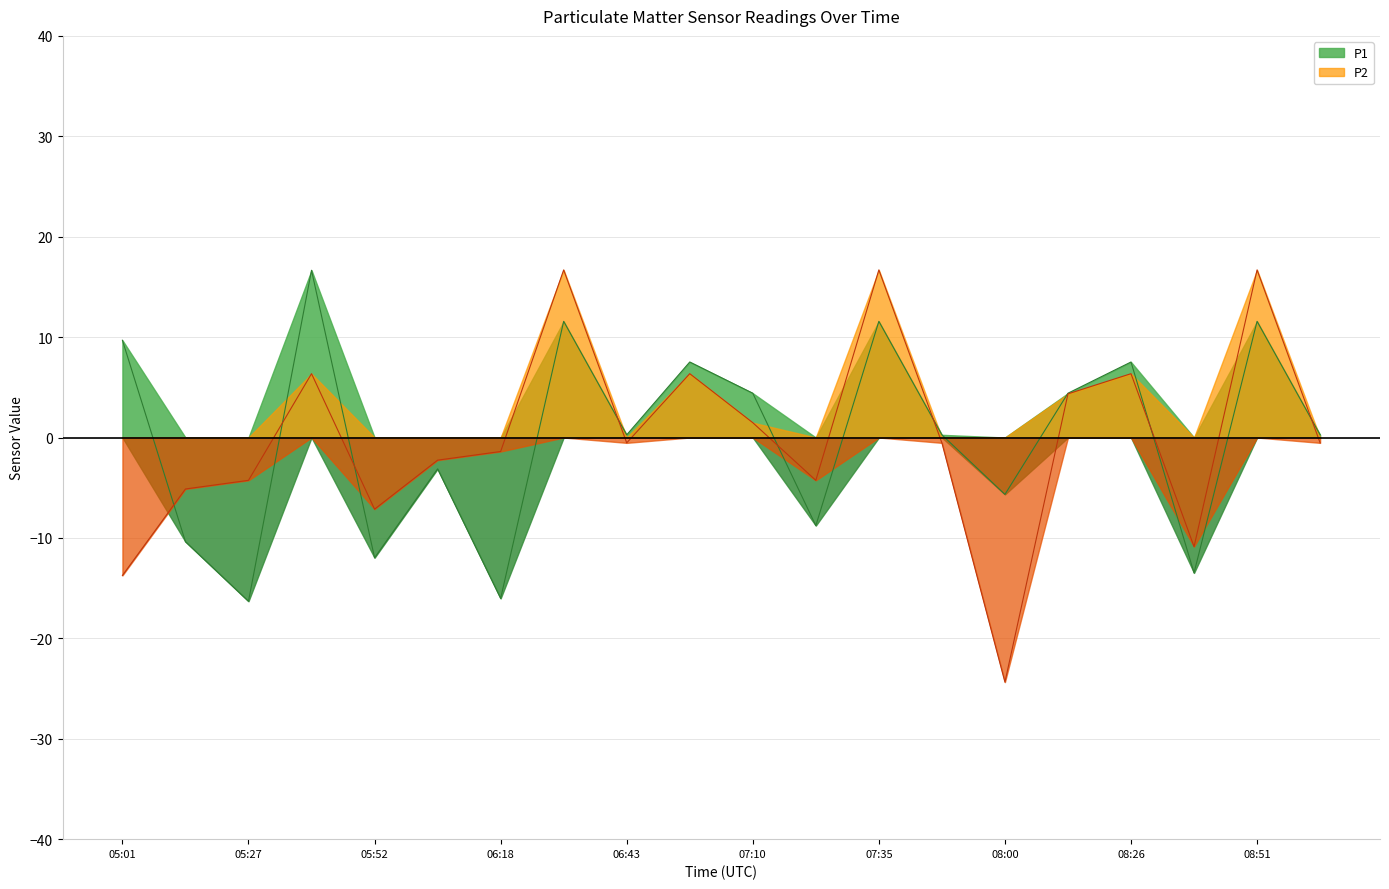

The value of P1 at 05:27 is -5.4. True or false?

False